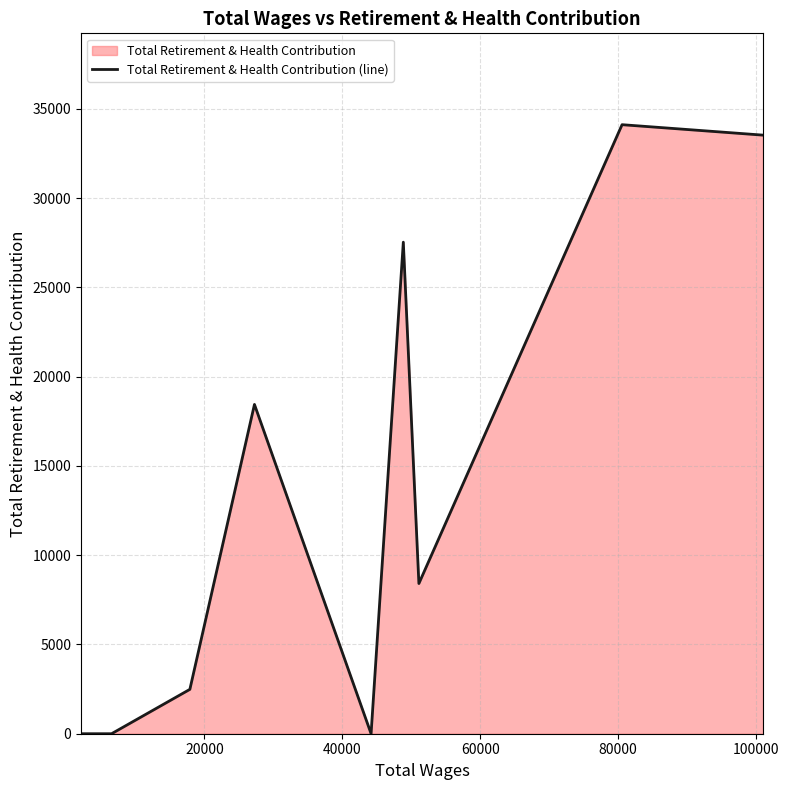

Reading left to right, what are all the values shown in this chart?

0	0	0	0	2485	18445	0	27534	8413	34115	33530